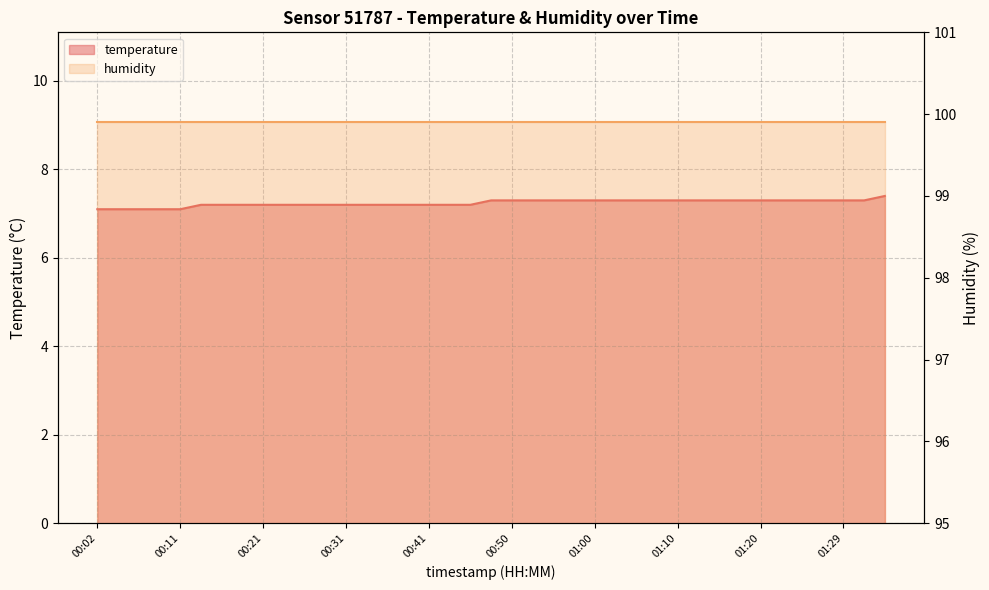

List the labels in order of value, smallest first.

00:02, 00:04, 00:07, 00:09, 00:11, 00:14, 00:16, 00:19, 00:21, 00:24, 00:26, 00:28, 00:31, 00:33, 00:36, 00:38, 00:41, 00:43, 00:45, 00:48, 00:50, 00:53, 00:55, 00:58, 01:00, 01:03, 01:05, 01:07, 01:10, 01:12, 01:15, 01:17, 01:20, 01:22, 01:24, 01:27, 01:29, 01:32, 01:37